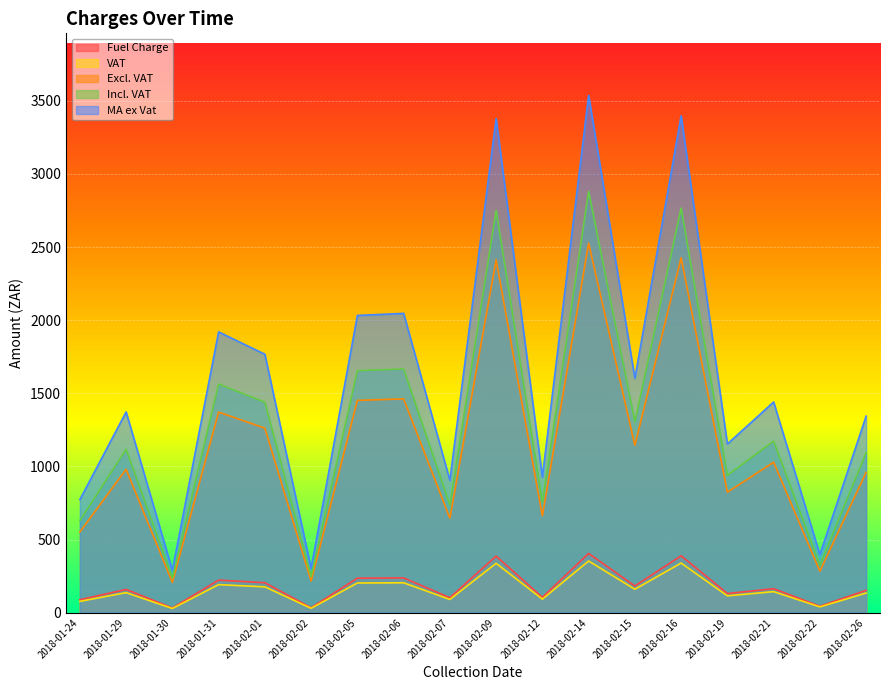

Between 2018-02-05 and 2018-02-07, which is larger?

2018-02-05